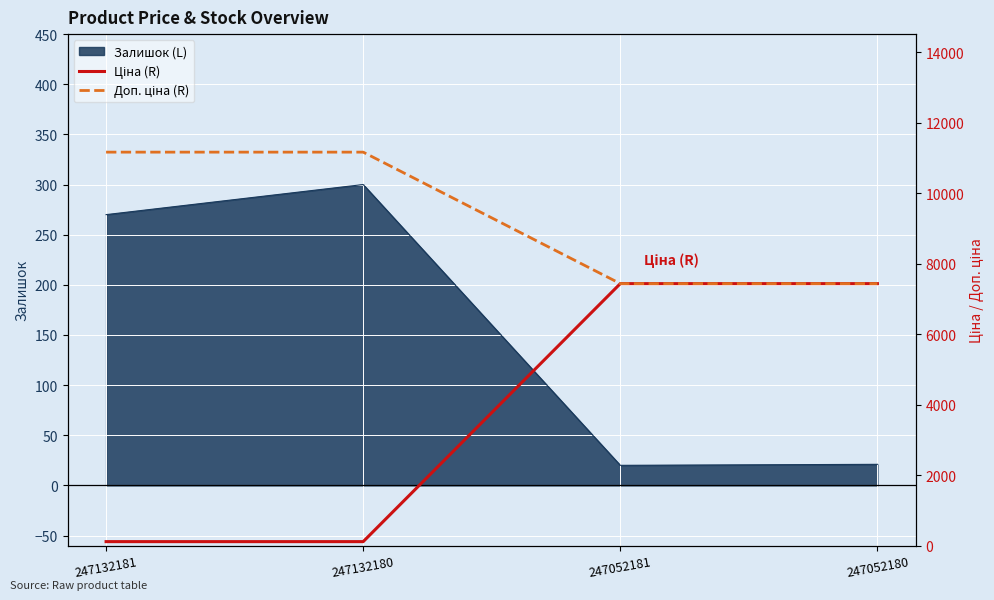

At which label is Залишок (L) closest to 160?

247132181